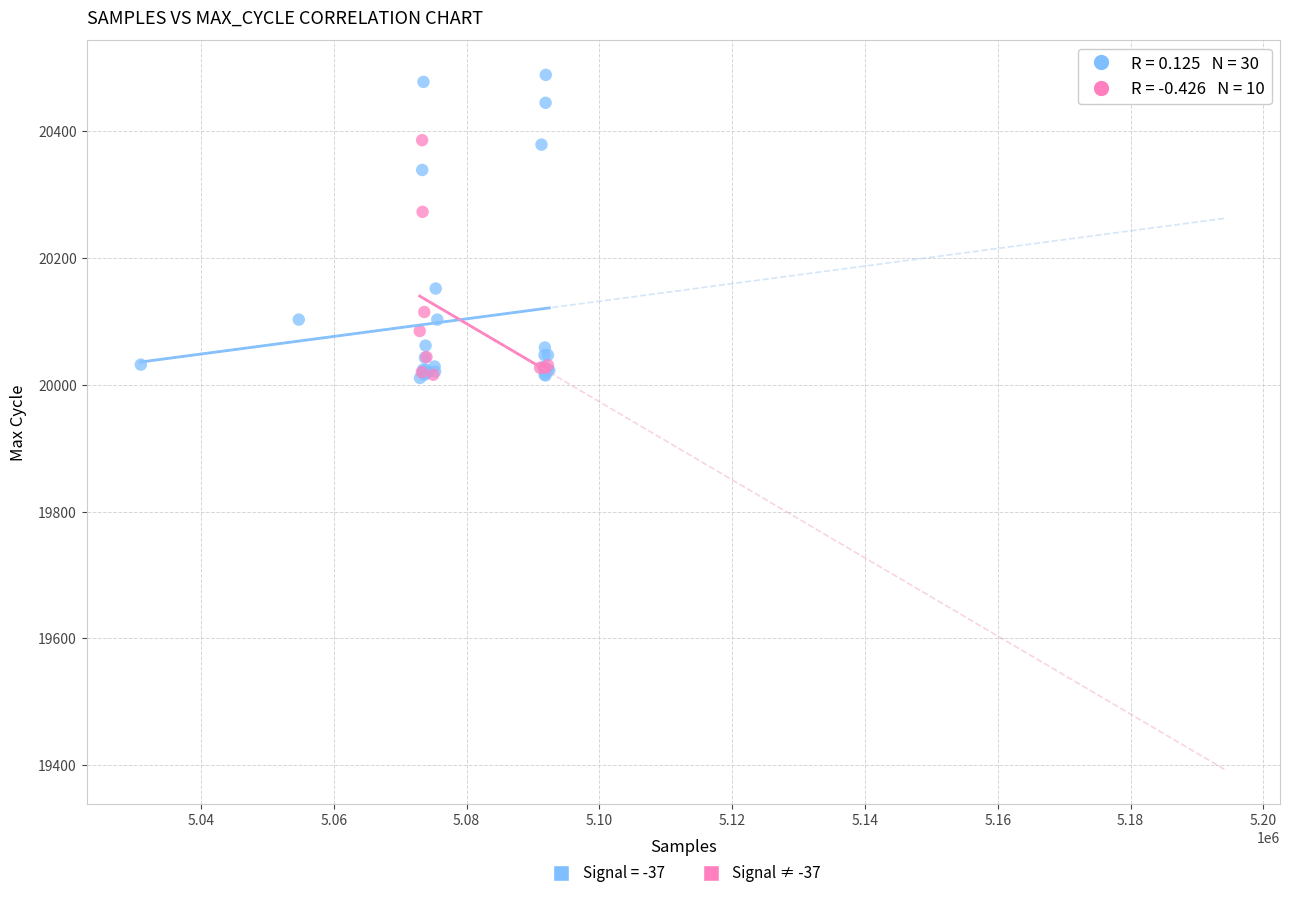

Which series has the largest Y range (max minus min)?

Signal = -37